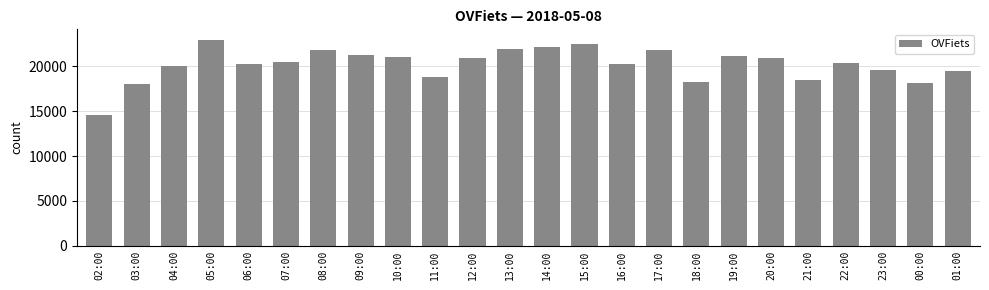

What position from the left is 04:00?

3